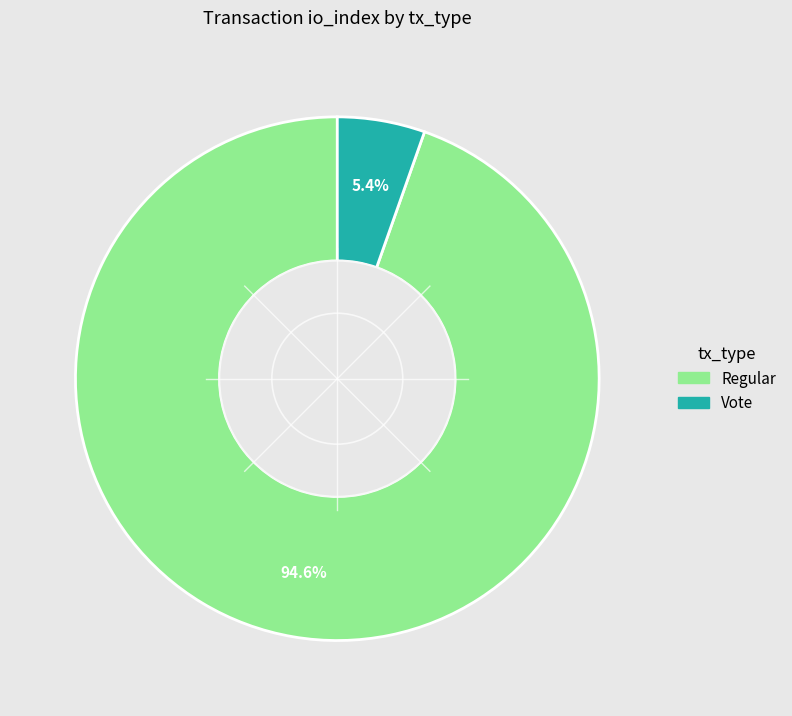

Is there any slice that represents more than half of the pie?

Yes